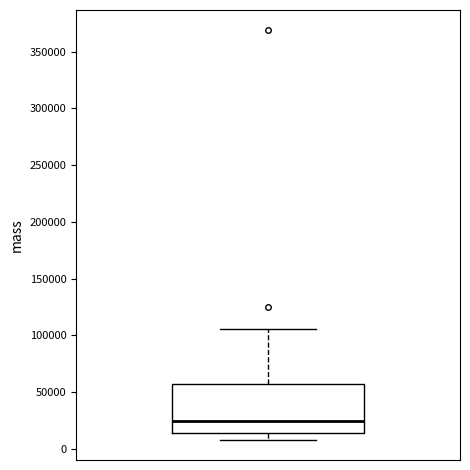

Transcribe this box plot: give where the median line is, the range the box spans, and where the two whiskers end, as read against the y-axis. The values are not printed on the chart, so give them approximately, as read against the axis.

median 25000, box 15000 to 55000, whiskers 10000 to 105000